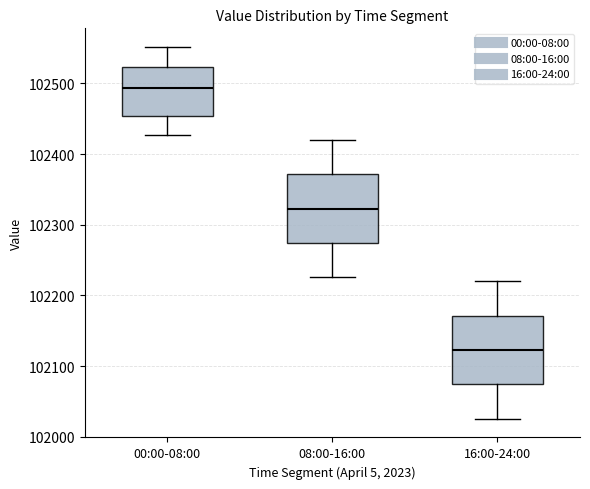

Reading left to right, transcribe this box plot: for each box, give where its median line is, the range the box spans, and where its two whiskers end, as read against the y-axis. The values are not printed on the chart, so give them approximately, as read against the axis.

00:00-08:00: median 102490, box 102450 to 102520, whiskers 102430 to 102550
08:00-16:00: median 102320, box 102270 to 102370, whiskers 102230 to 102420
16:00-24:00: median 102120, box 102070 to 102170, whiskers 102030 to 102220